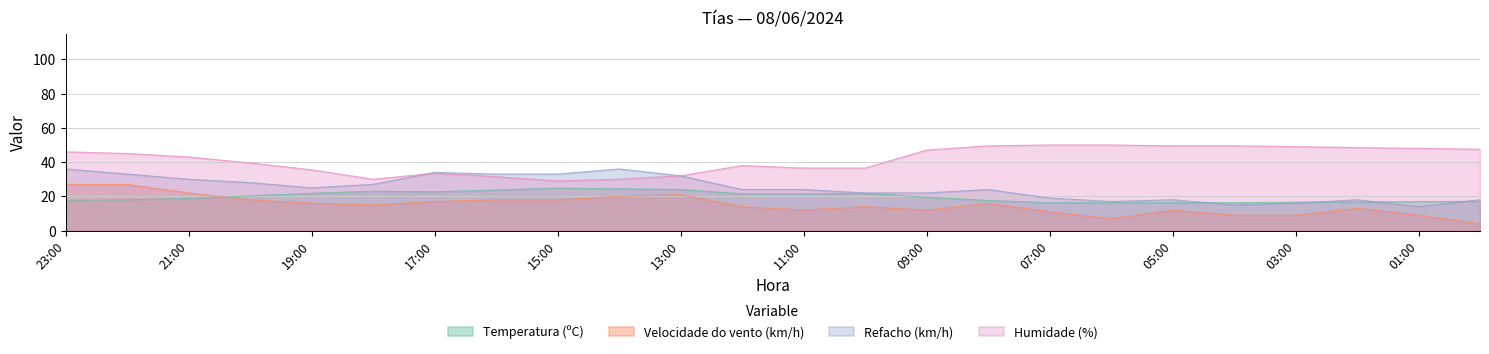

Where is Refacho (km/h) nearest to the value 25?

19:00